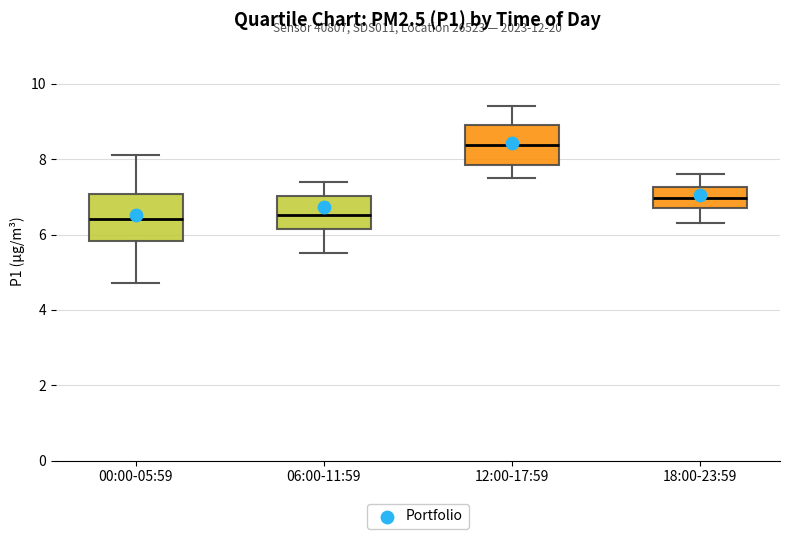

Reading left to right, transcribe this box plot: for each box, give where its median line is, the range the box spans, and where its two whiskers end, as read against the y-axis. The values are not printed on the chart, so give them approximately, as read against the axis.

00:00-05:59: median 6.4, box 5.8 to 7.0, whiskers 4.8 to 8.2
06:00-11:59: median 6.6, box 6.2 to 7.0, whiskers 5.6 to 7.4
12:00-17:59: median 8.4, box 7.8 to 9.0, whiskers 7.6 to 9.4
18:00-23:59: median 7.0, box 6.8 to 7.2, whiskers 6.4 to 7.6